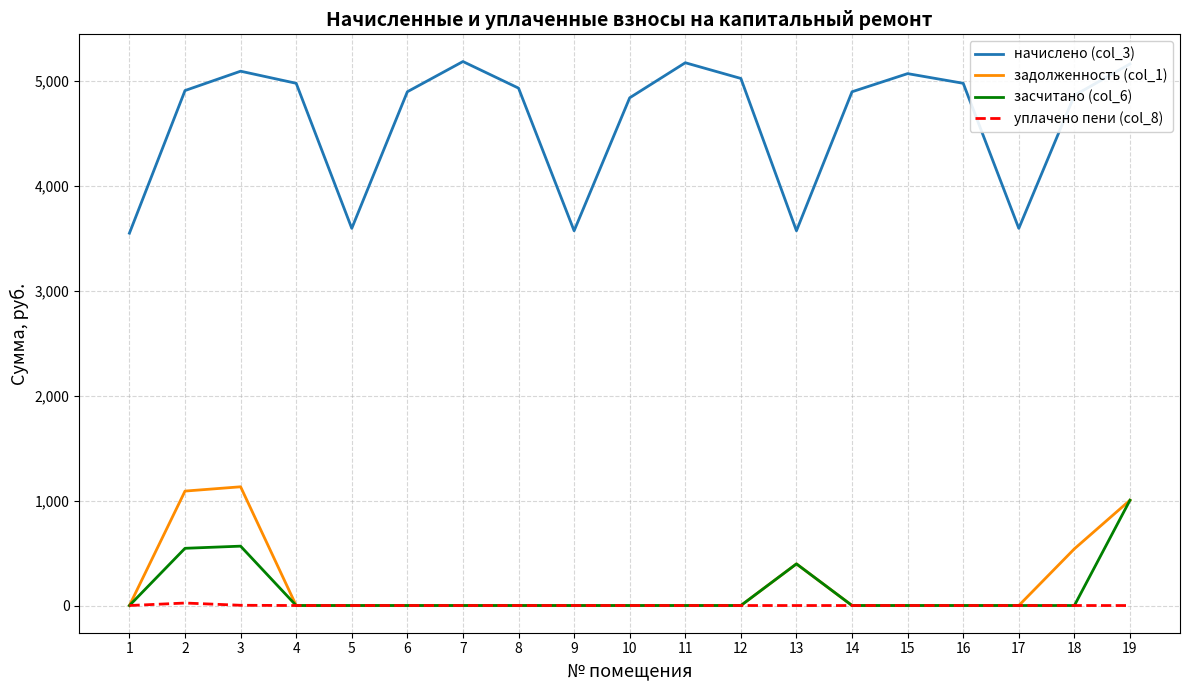

The value of задолженность (col_1) at 2 is 1090.6. True or false?

True